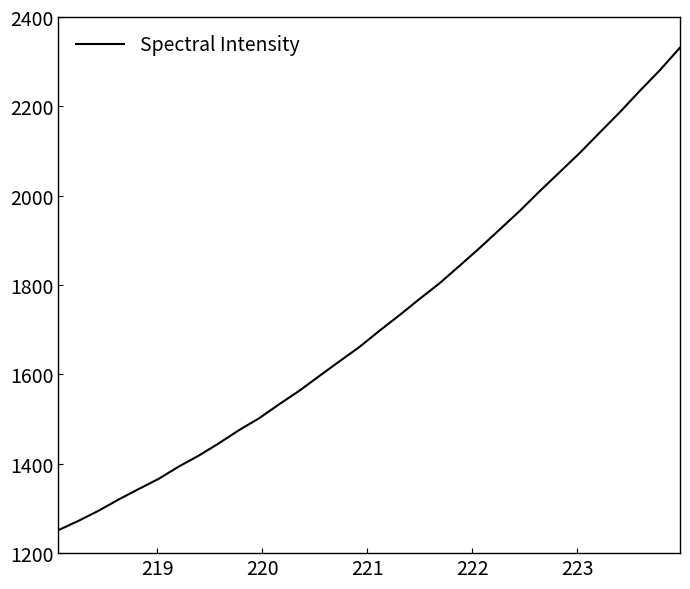

What is the maximum value shown in the chart?

2331.4